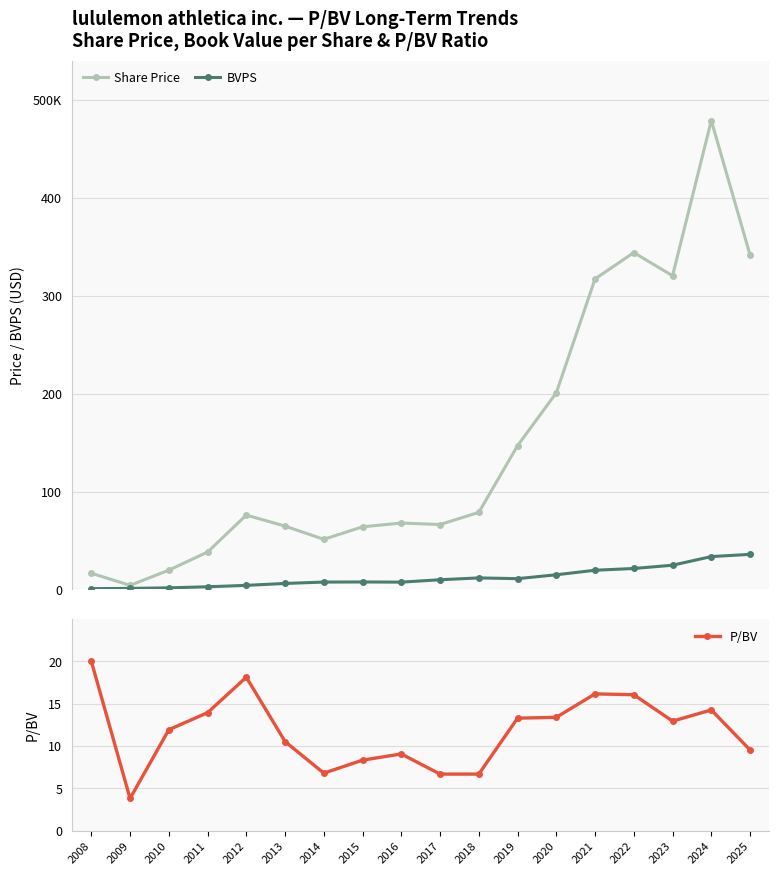

How many categories are shown in the chart?

18